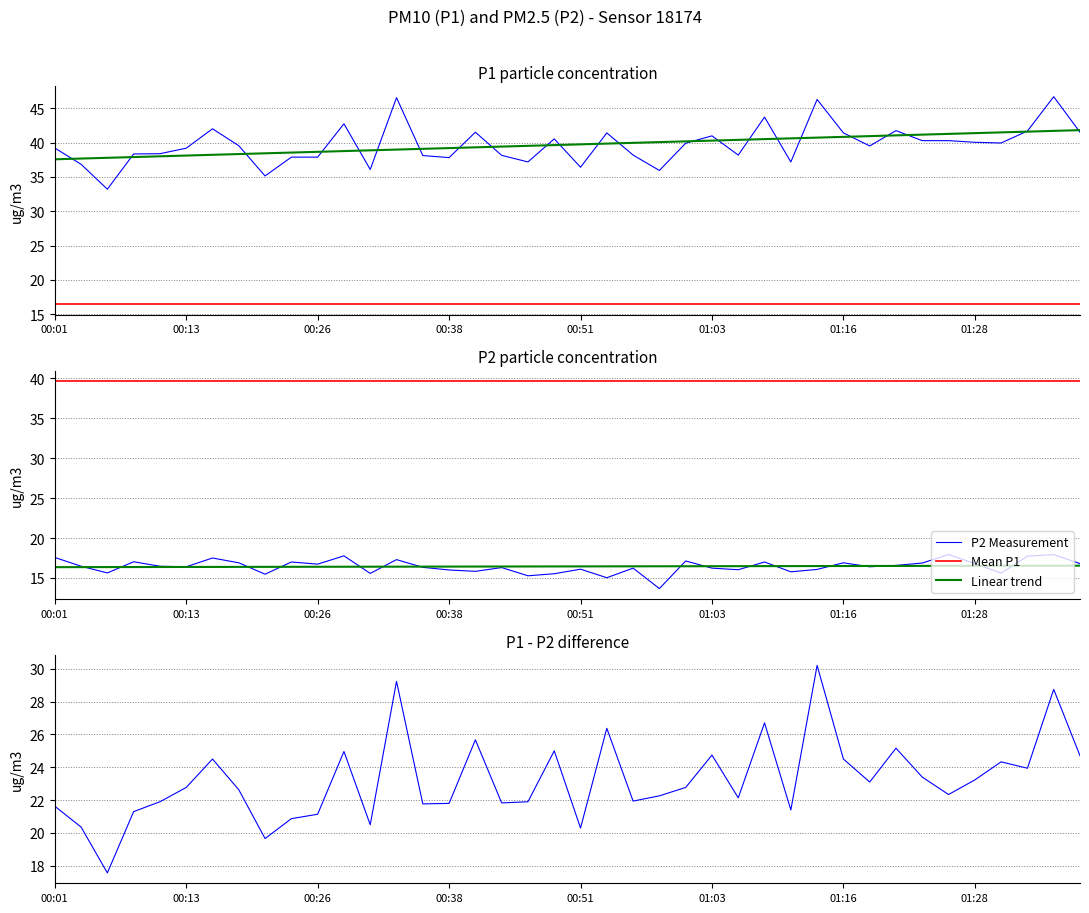

How many values in the P1 Measurement series exceed 39?

23